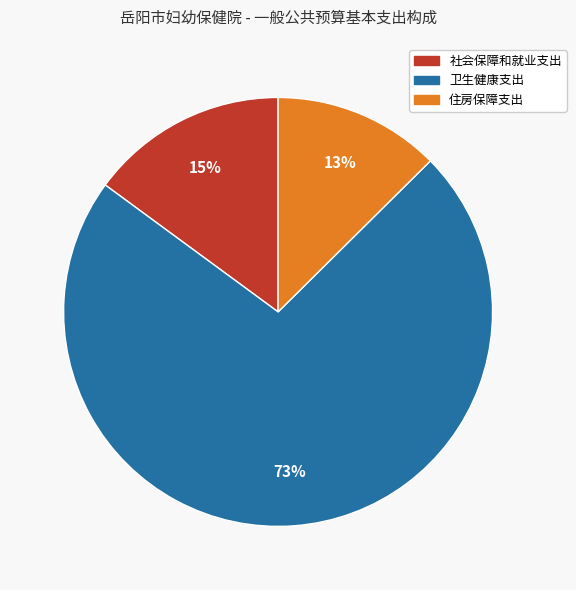

Between 社会保障和就业支出 and 卫生健康支出, which is larger?

卫生健康支出